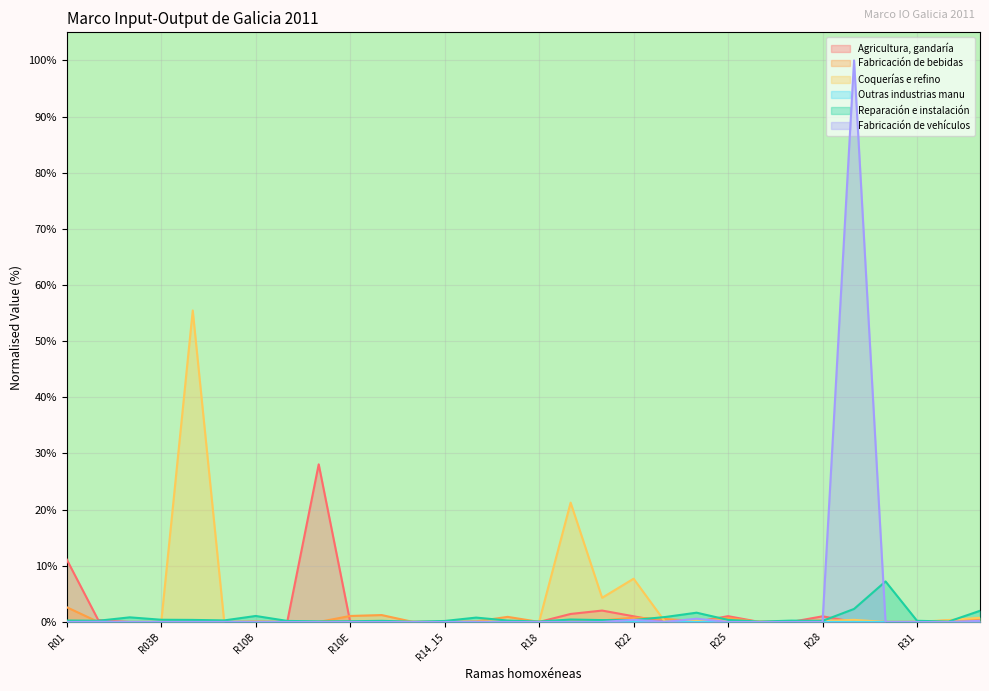

Which series has the widest spread of values?

Fabricación de vehículos